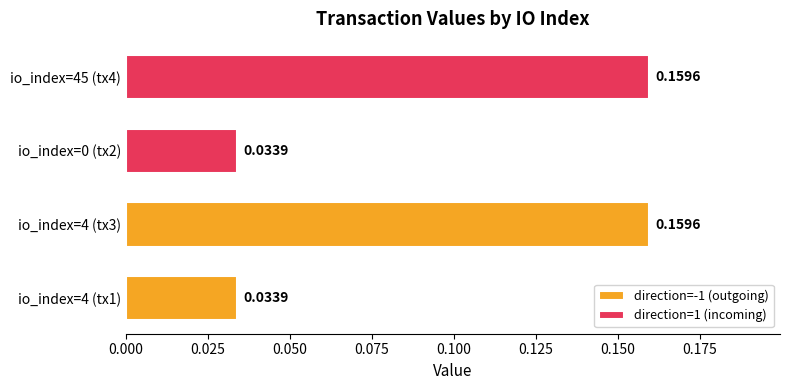

True or false: direction=-1 (outgoing) has a value of 0.0 at io_index=4 (tx1).

False